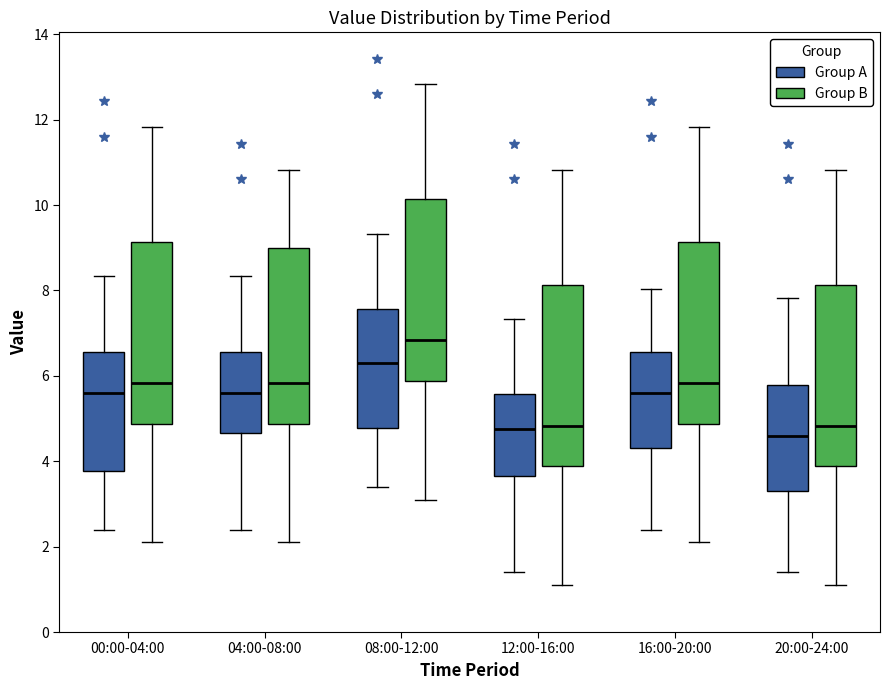

Which box's median line is the highest?

08:00-12:00 (Group B)